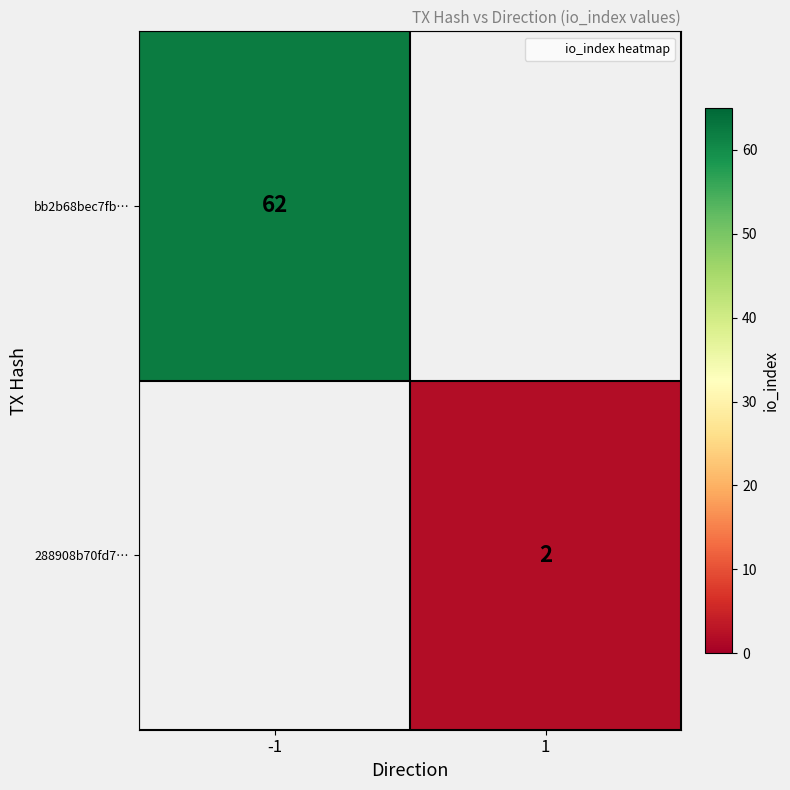

Rank the series by their average value, from highest to lowest.

bb2b68bec7fb…, 288908b70fd7…